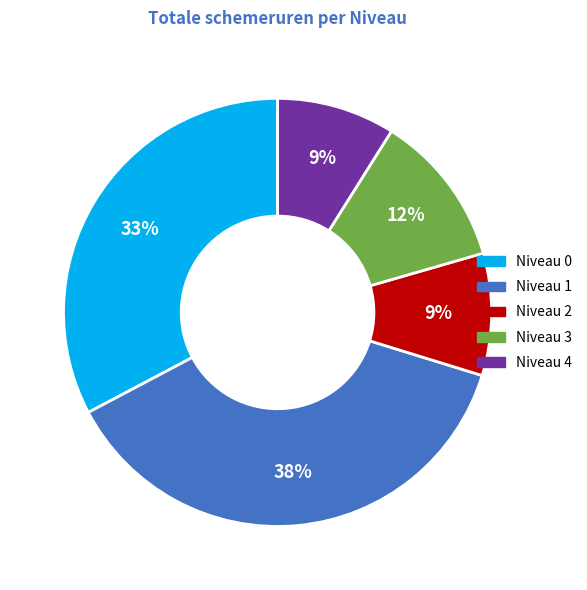

Does any single category account for the majority?

No